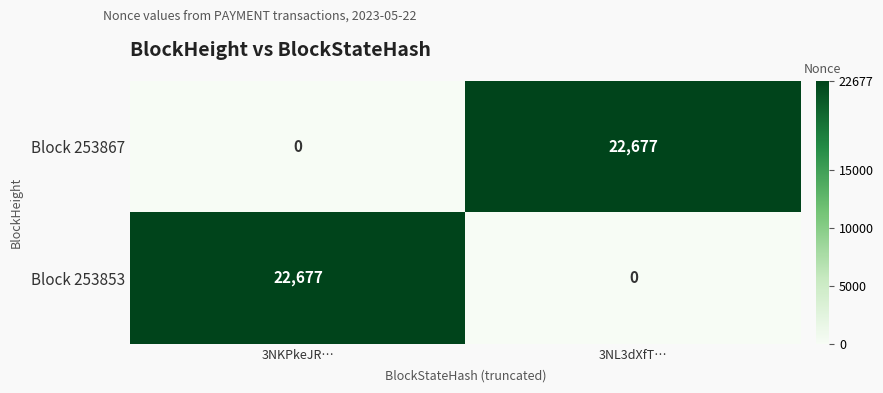

At how many categories does at least one series exceed 22127?

2